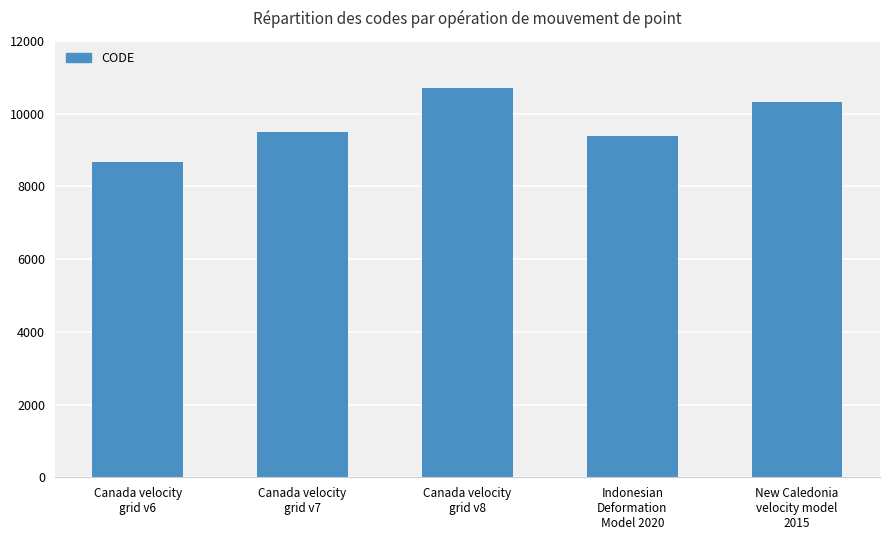

Rank the categories by value from lowest to highest.

Canada velocity
grid v6, Indonesian
Deformation
Model 2020, Canada velocity
grid v7, New Caledonia
velocity model
2015, Canada velocity
grid v8